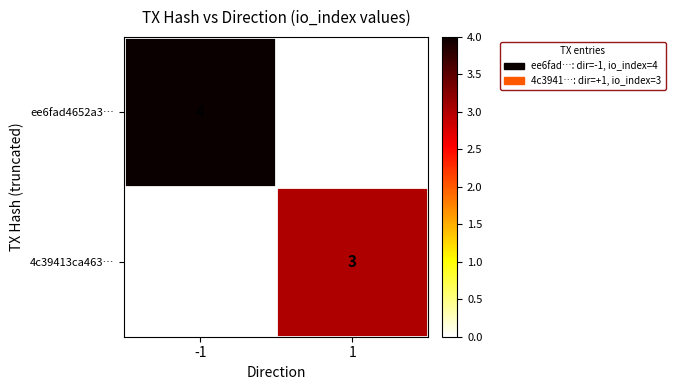

True or false: 4c39413ca463… has a value of 3 at 1.

True